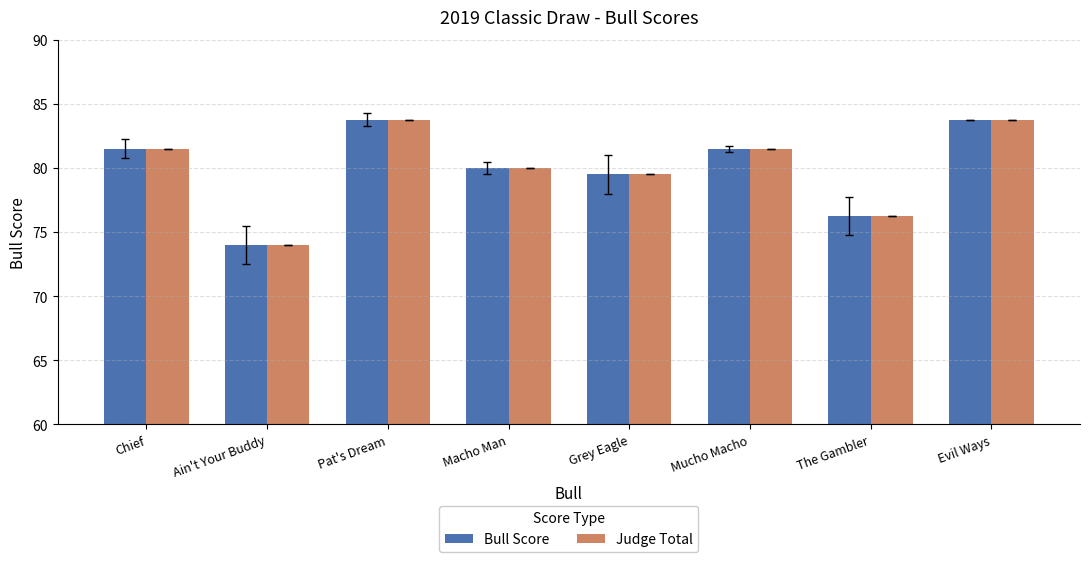

What is the sum of the Bull Score values at Ain't Your Buddy and Pat's Dream?

157.8